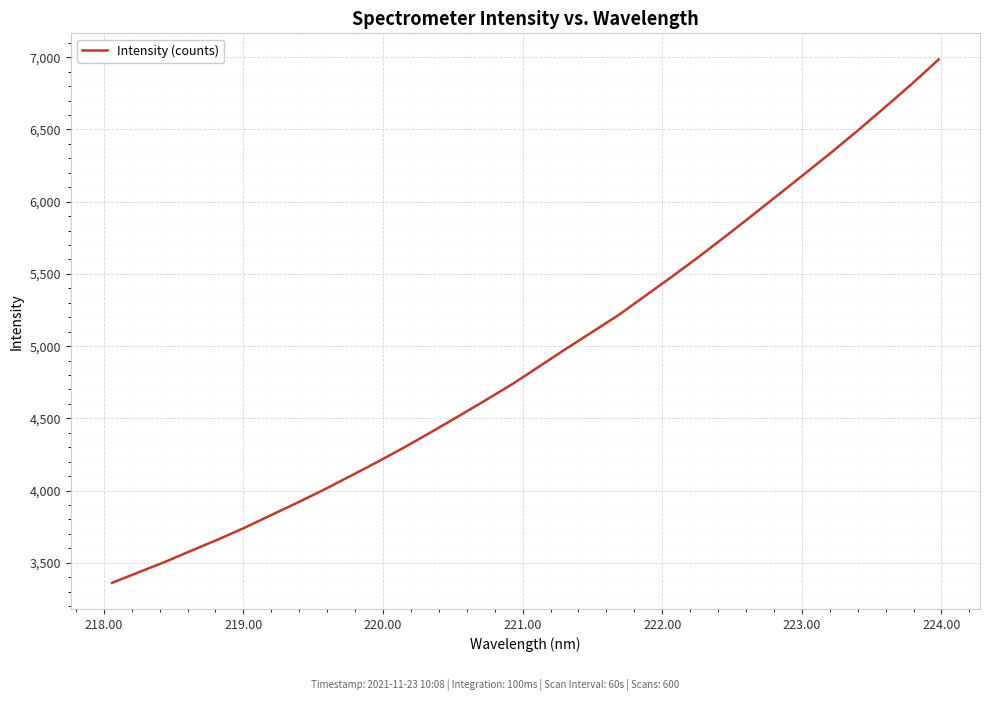

What is the difference between the maximum and minimum values?

3622.8